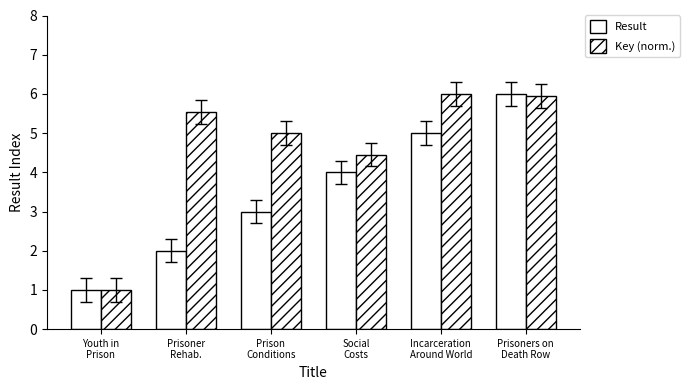

Reading left to right, what are all the values shown in this chart?

Result: 1.0	2.0	3.0	4.0	5.0	6.0
Key (normalized): 1.0	5.5	5.0	4.5	6.0	5.9